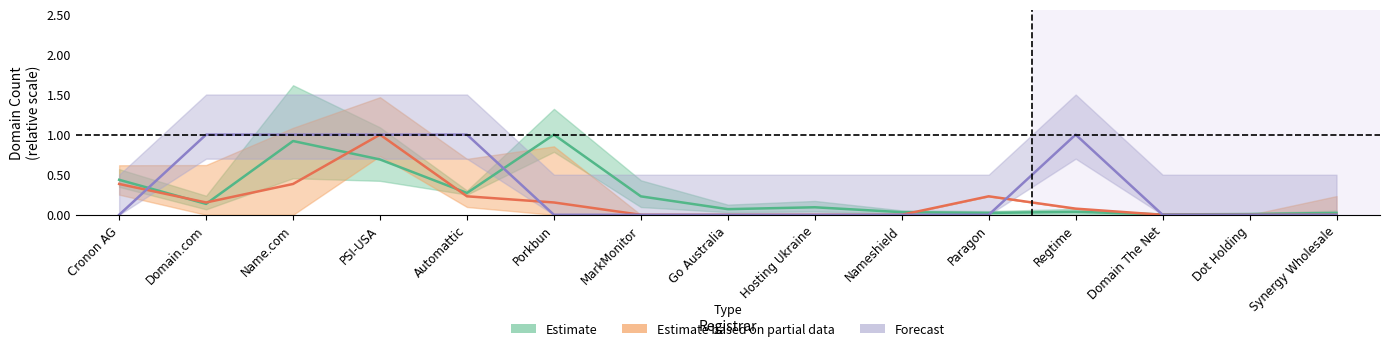

Which has a higher value, Dot Holding or PSI-USA?

PSI-USA